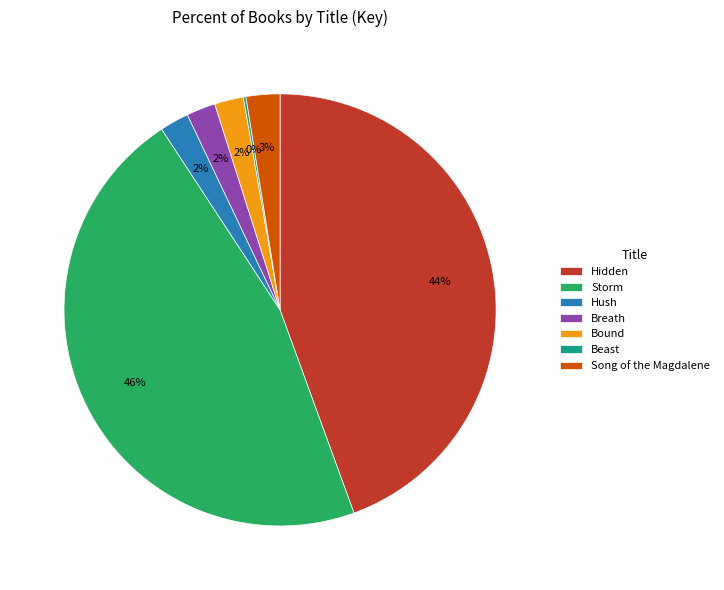

True or false: Bound accounts for 12% of the total.

False